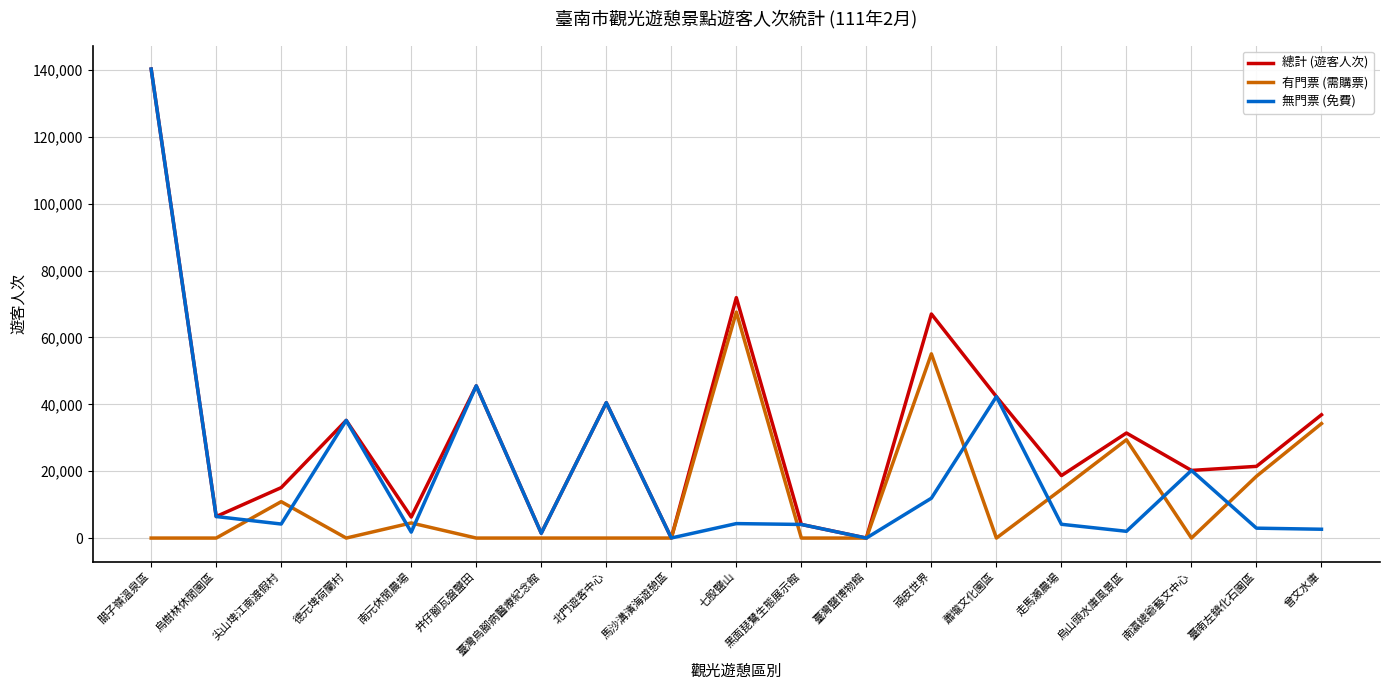

True or false: 總計 (遊客人次) has a value of 24315 at 尖山埤江南渡假村.

False